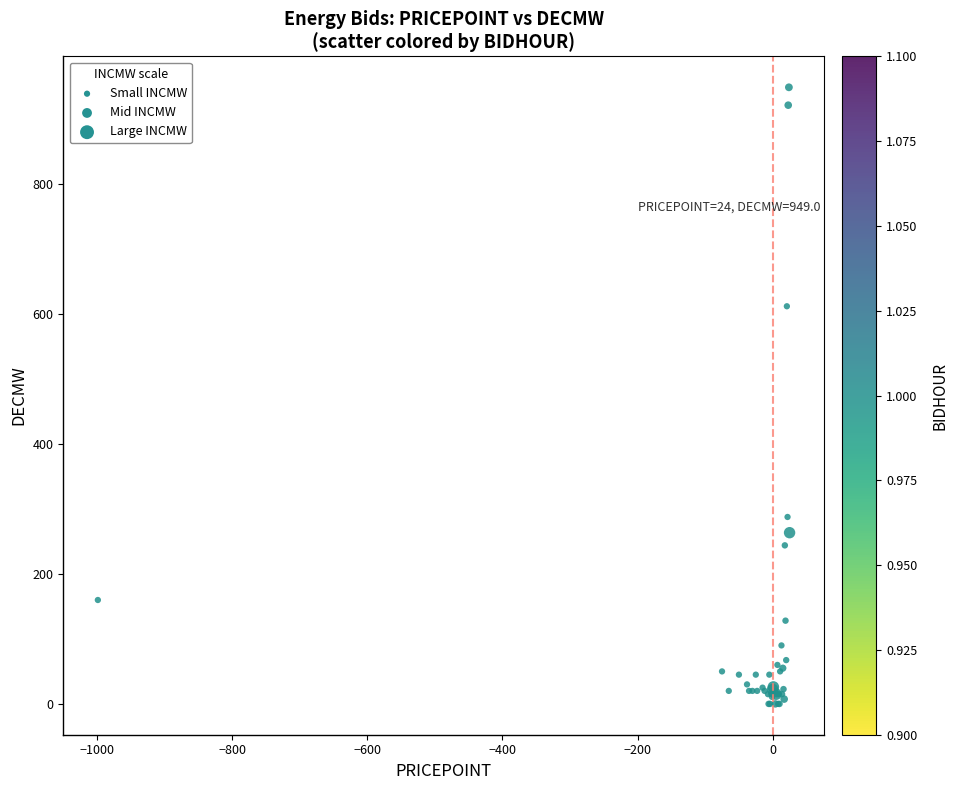

What Y value in the scatter plot is closest to 474?

612.0